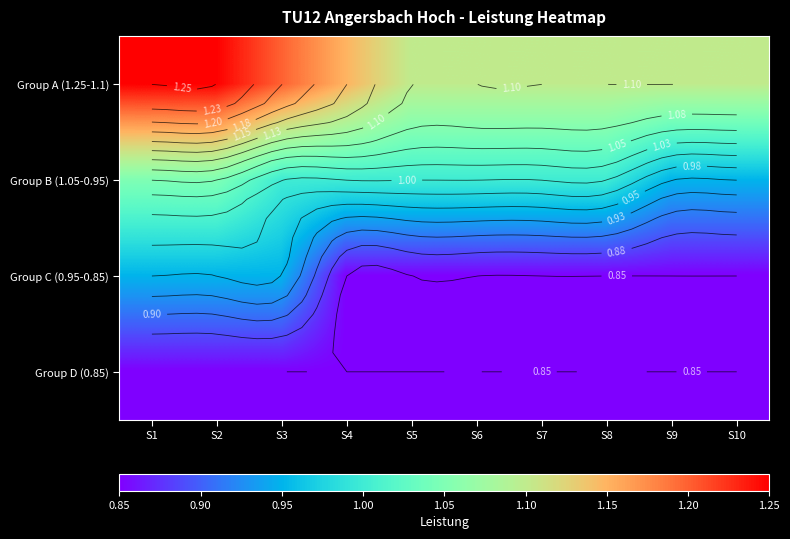

Which series has the largest range (max minus min)?

Group A (1.25-1.1)